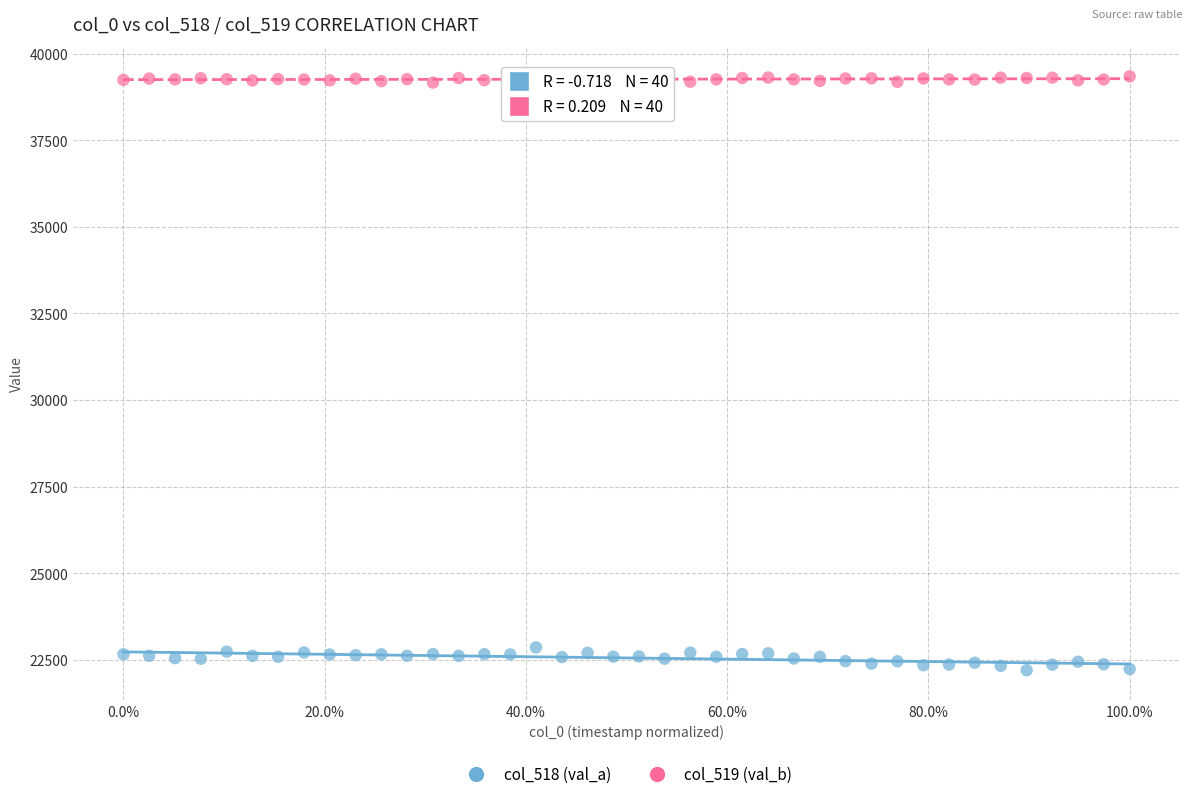

What are all the series names shown in the legend?

col_518 (val_a), col_519 (val_b)